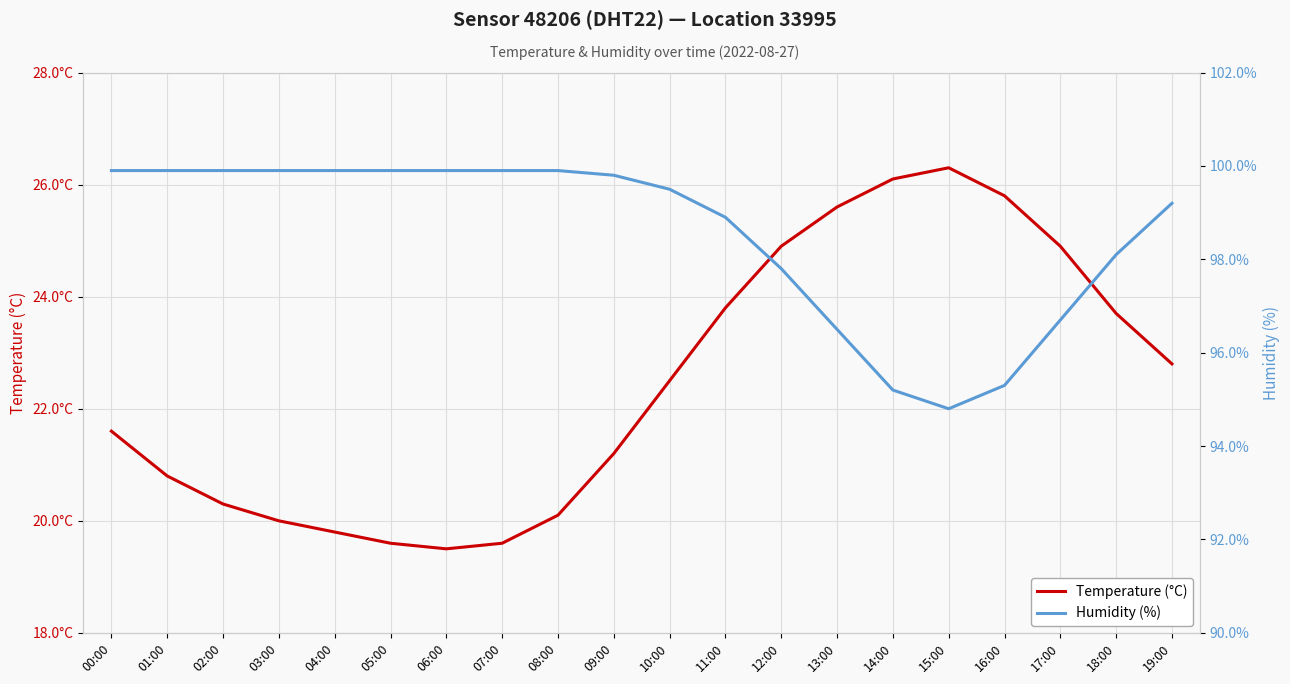

True or false: Humidity (%) and Temperature (°C) intersect in this chart.

False